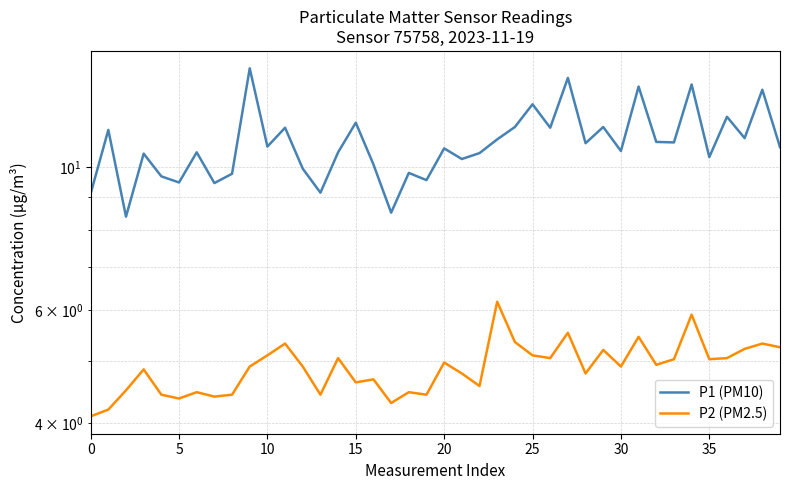

What is the minimum value shown in the chart?

4.1